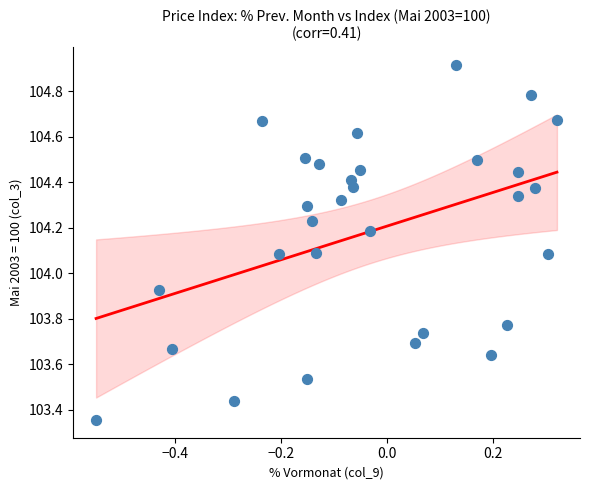

What is the range of X values (max minus min)?

0.9